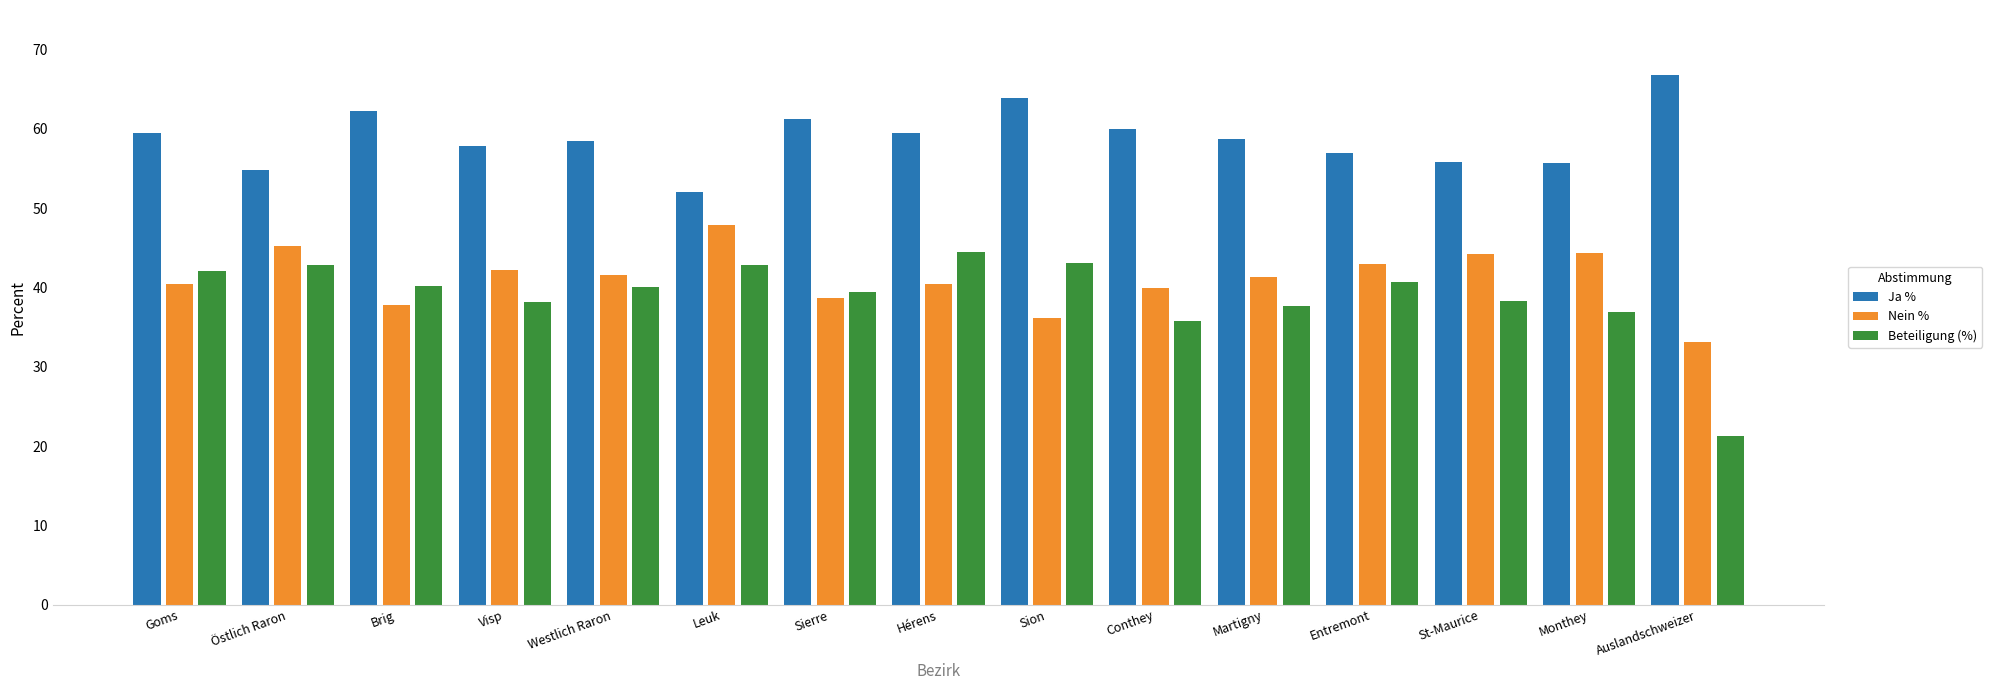

What is the approximate value of Nein % at Entremont?

43.0